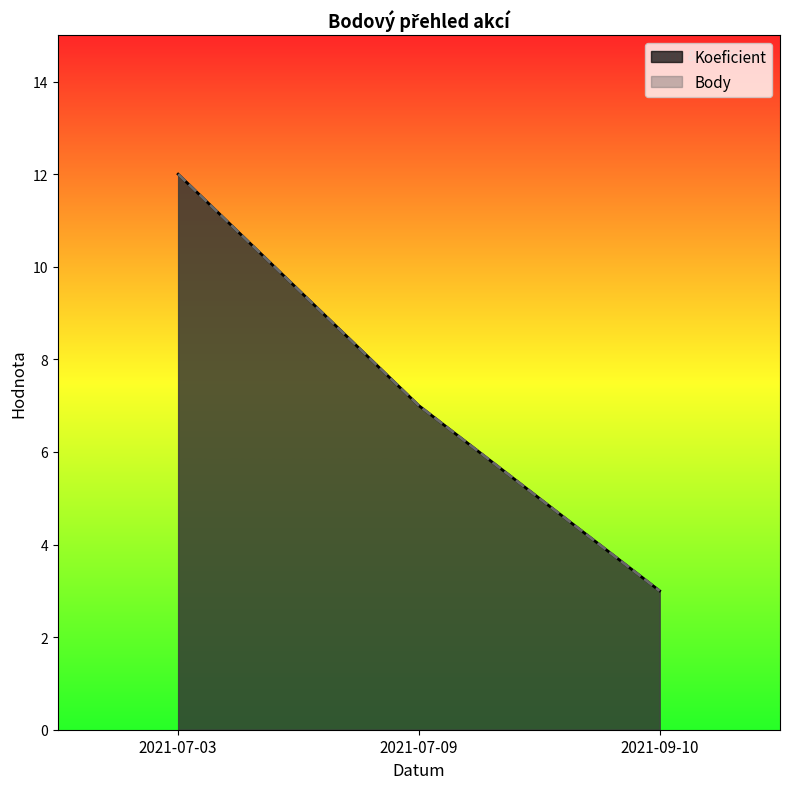

Does the chart display data point markers on the line(s)?

No